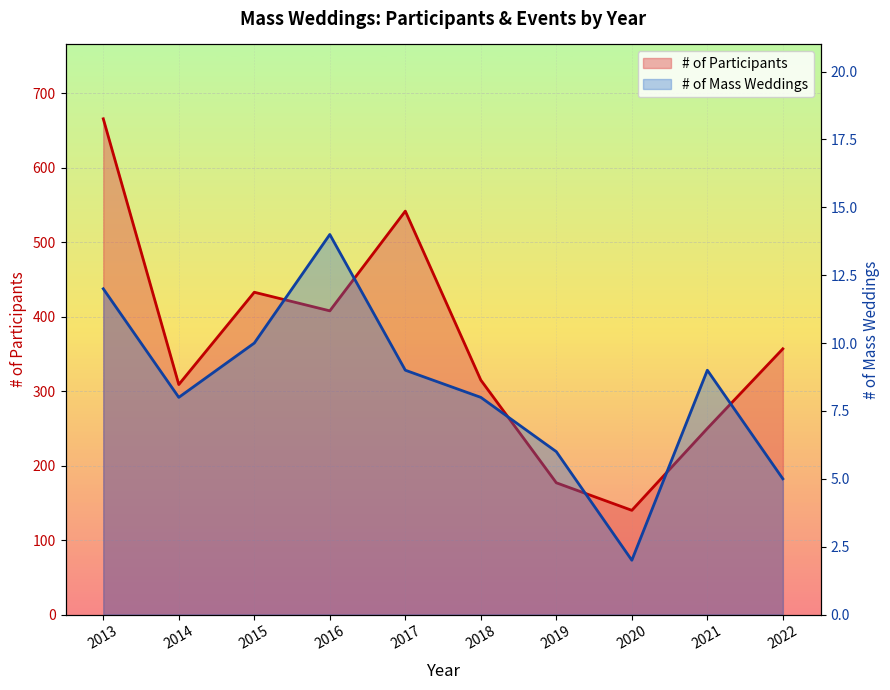

How many interior local peaks does the # of Mass Weddings series have?

2